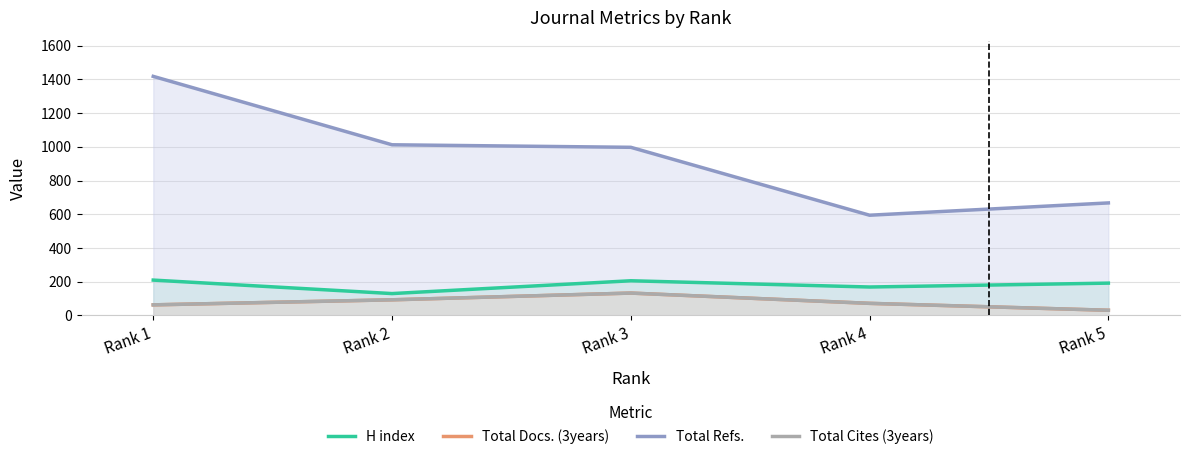

True or false: Total Cites (3years) and H index intersect in this chart.

False